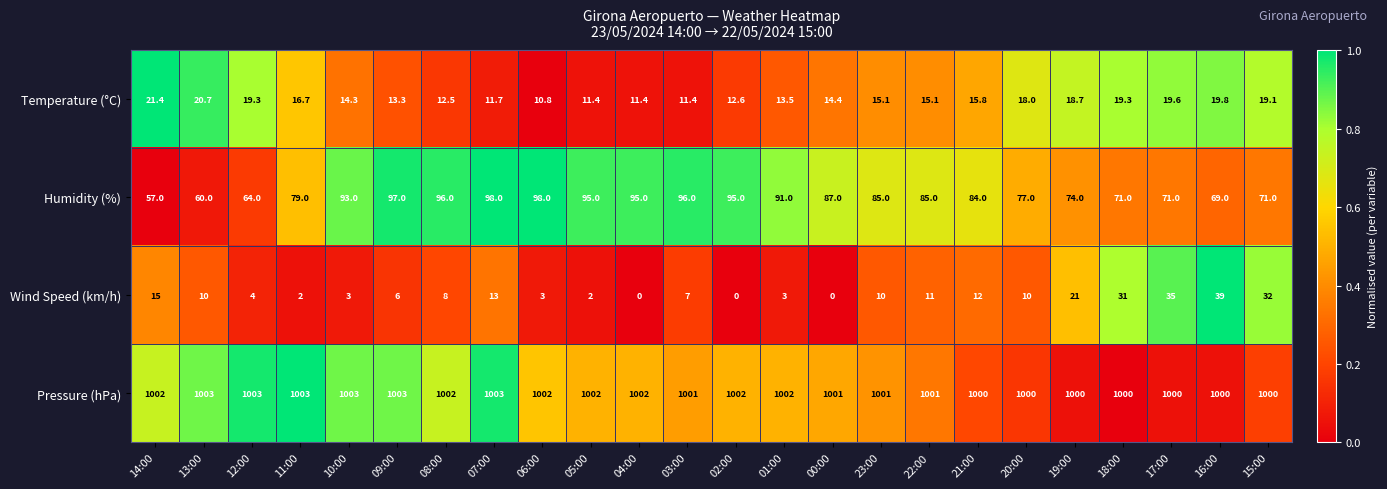

True or false: Pressure (hPa) has a value of 308.0 at 11:00.

False